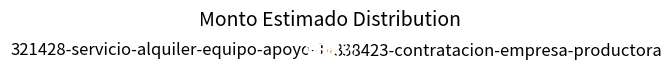

Rank the categories by value from lowest to highest.

321428-servicio-alquiler-equipo-apoyo-1, 338423-contratacion-empresa-productora